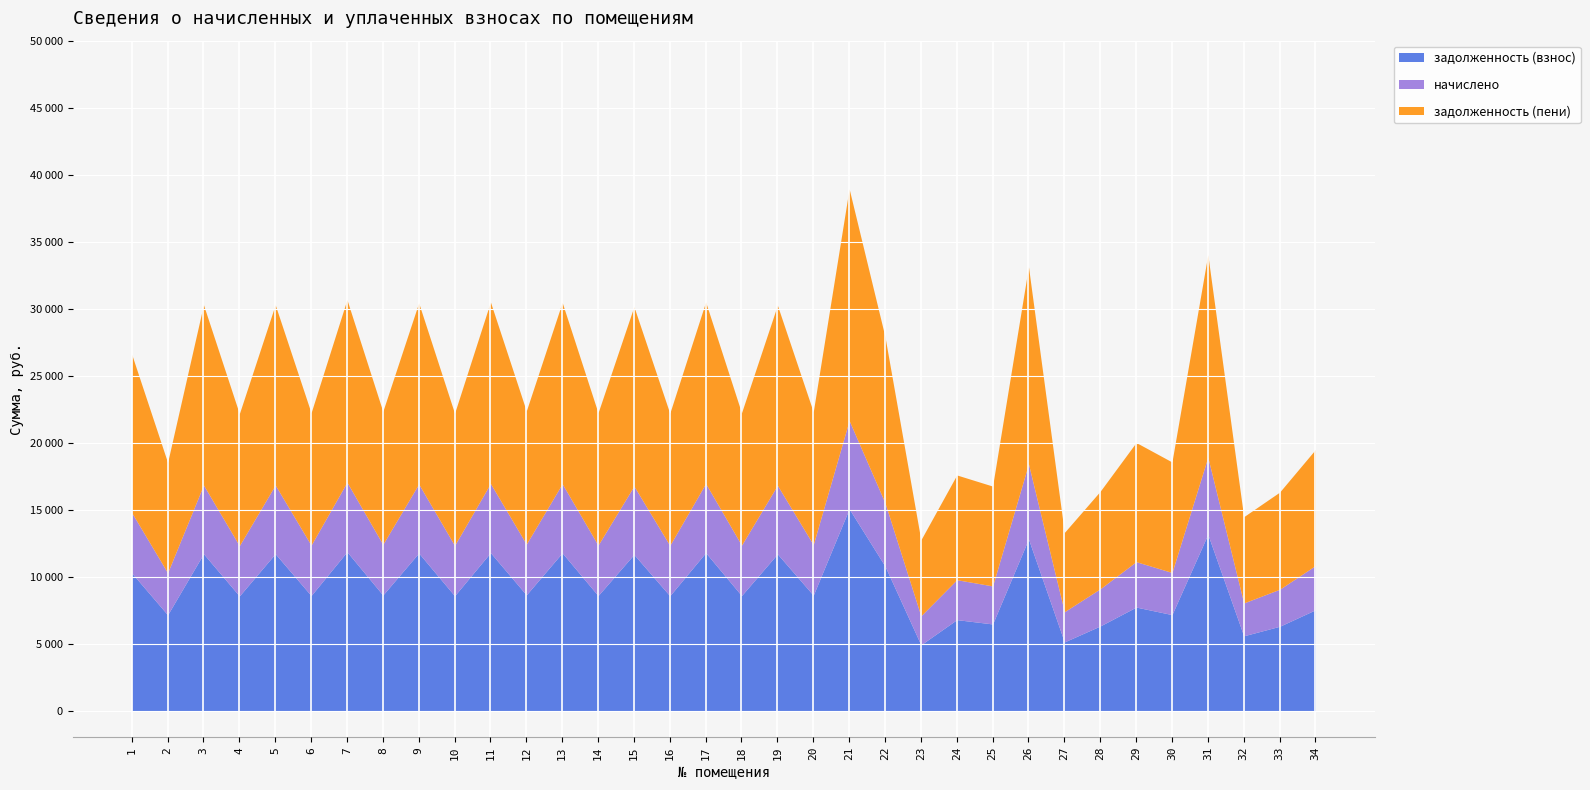

List the series in order of their peak value, highest first.

задолженность (пени), задолженность (взнос), начислено